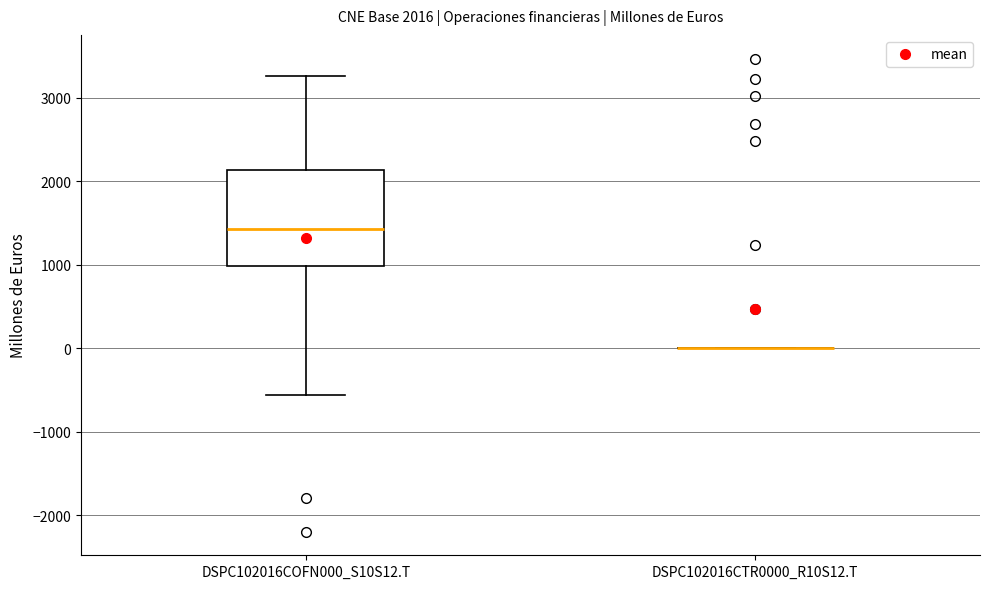

Which box is the tallest, from its lower edge to its upper edge?

DSPC102016COFN000_S10S12.T